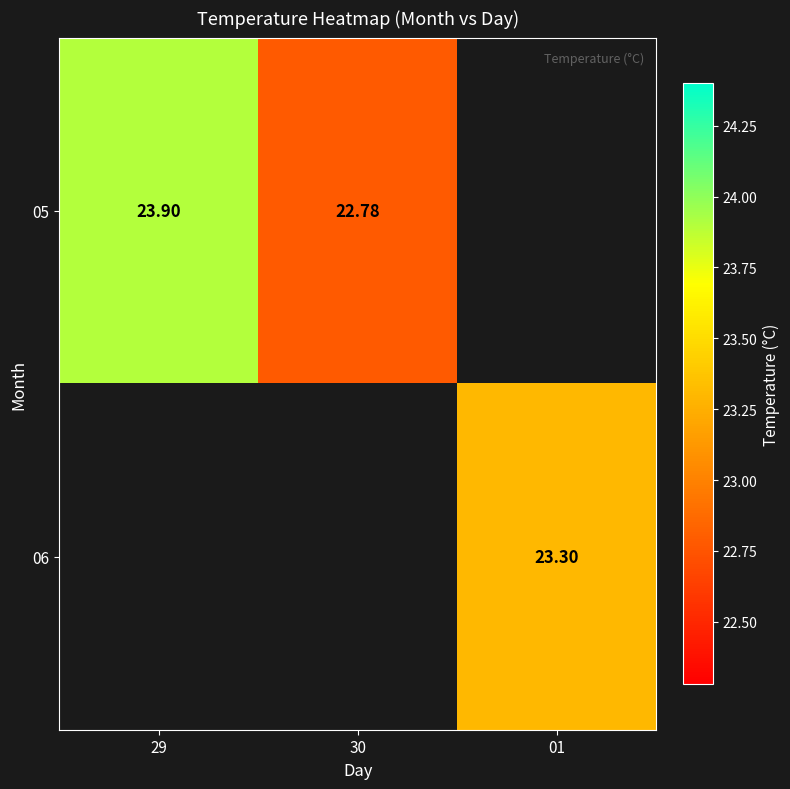

How many values in 05 are above zero?

2